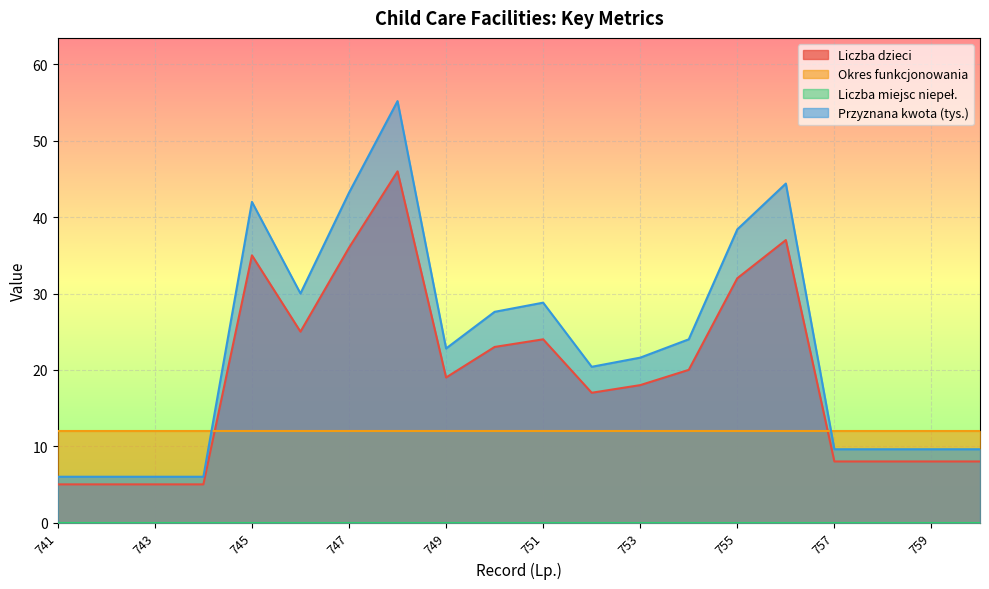

How many categories are shown in the chart?

20